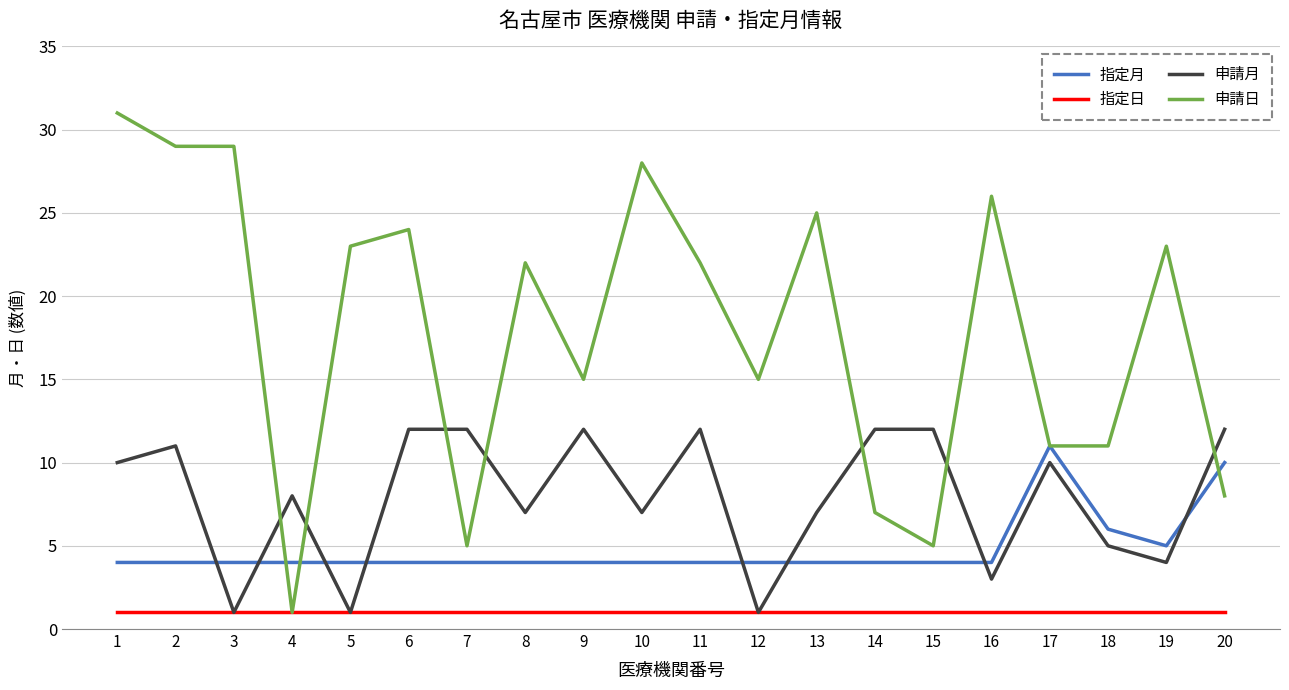

What is the approximate value of 指定月 at 20?

10